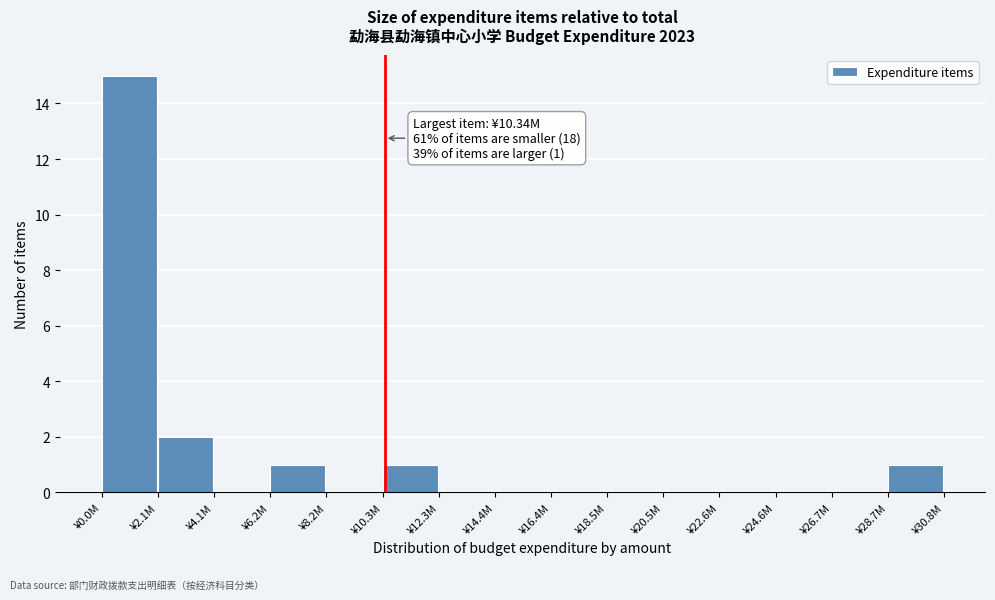

Reading left to right, list all the values displayed in this chart.

¥0.0M=15	¥2.1M=2	¥4.1M=0	¥6.2M=1	¥8.2M=0	¥10.3M=1	¥12.3M=0	¥14.4M=0	¥16.4M=0	¥18.5M=0	¥20.5M=0	¥22.6M=0	¥24.6M=0	¥26.7M=0	¥28.7M=1